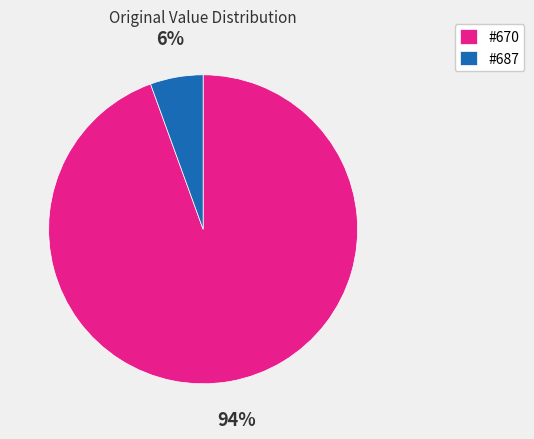

Which slice is the largest?

#670